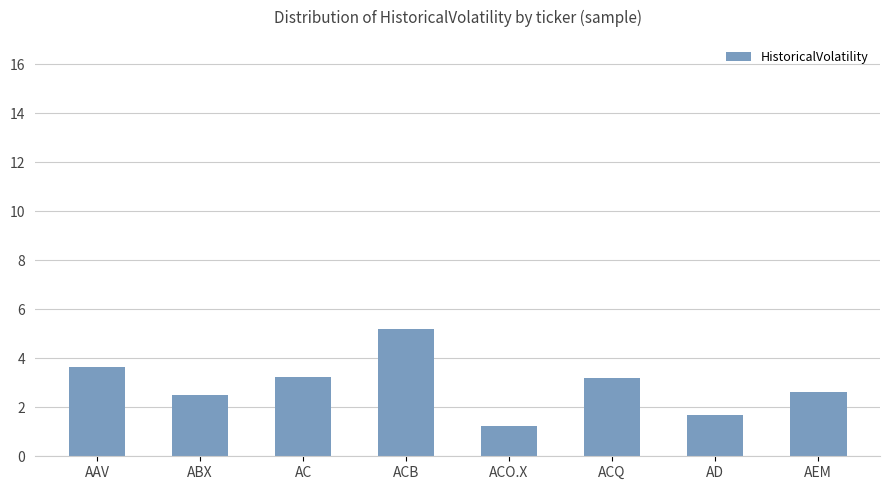

True or false: the data shows 2.5 at ABX.

True